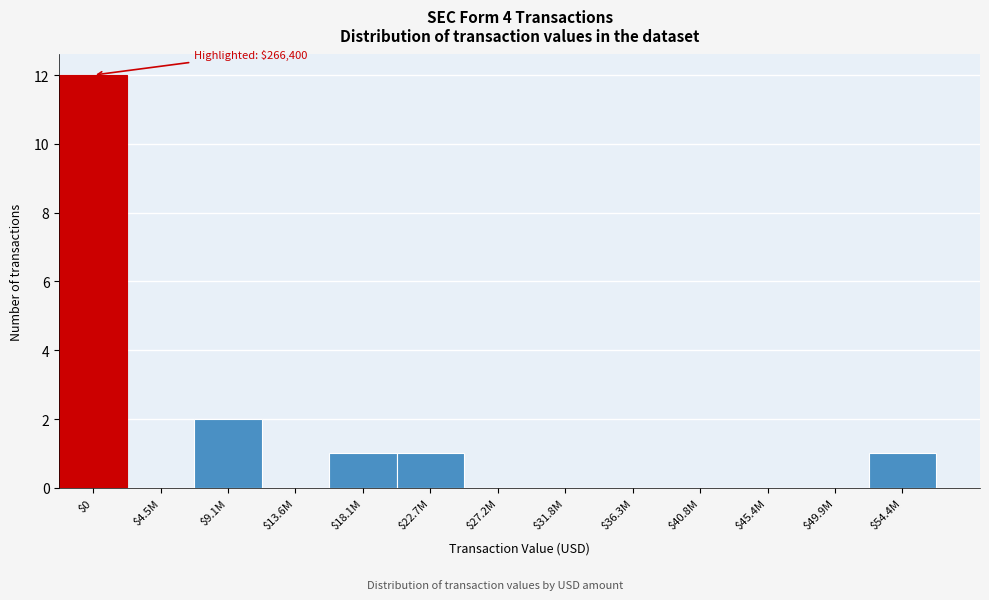

At which label is the value closest to 6?

$9.1M